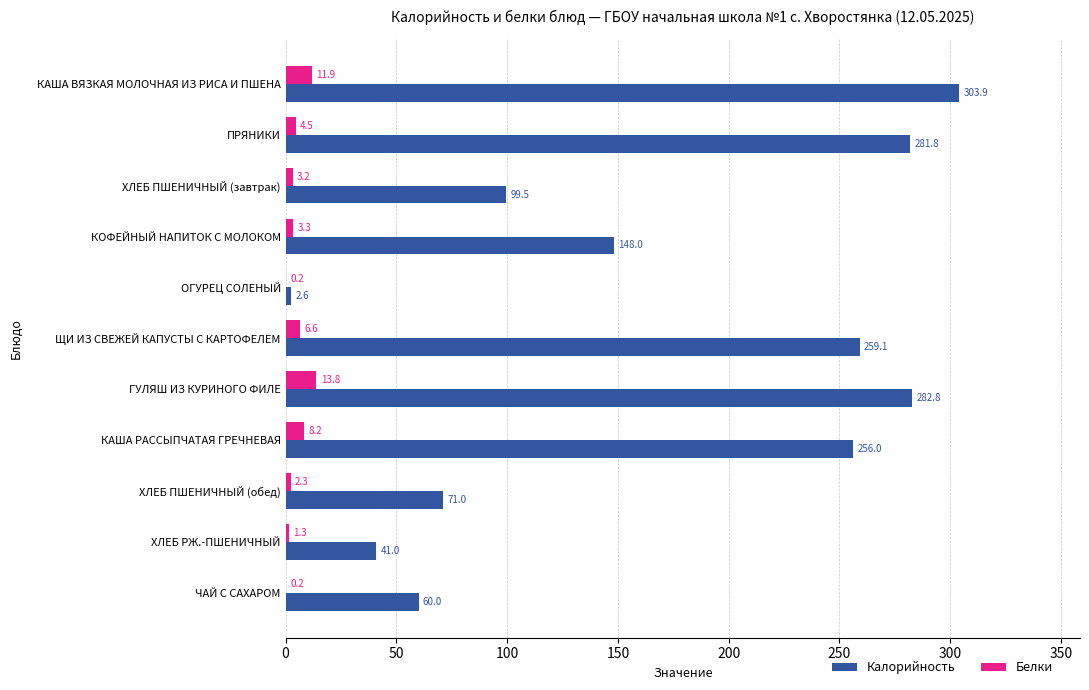

What is the sum of the Калорийность values at ХЛЕБ ПШЕНИЧНЫЙ (обед) and ЩИ ИЗ СВЕЖЕЙ КАПУСТЫ С КАРТОФЕЛЕМ?

330.1